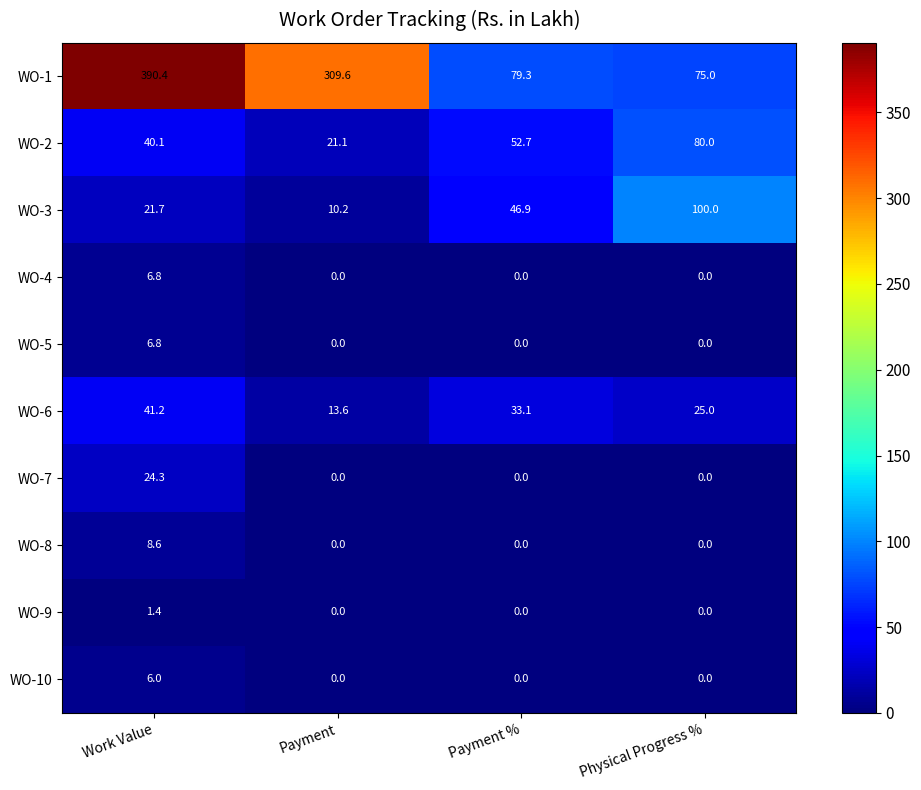

What is the total value across all series at Payment %?

212.0